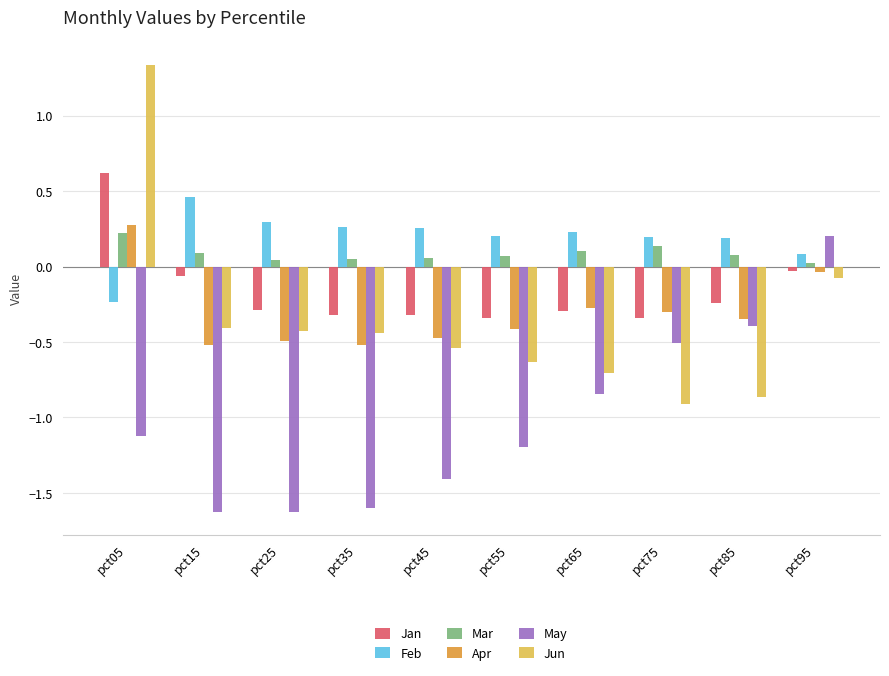

Rank the series at pct85 from highest to lowest value.

Feb, Mar, Jan, Apr, May, Jun